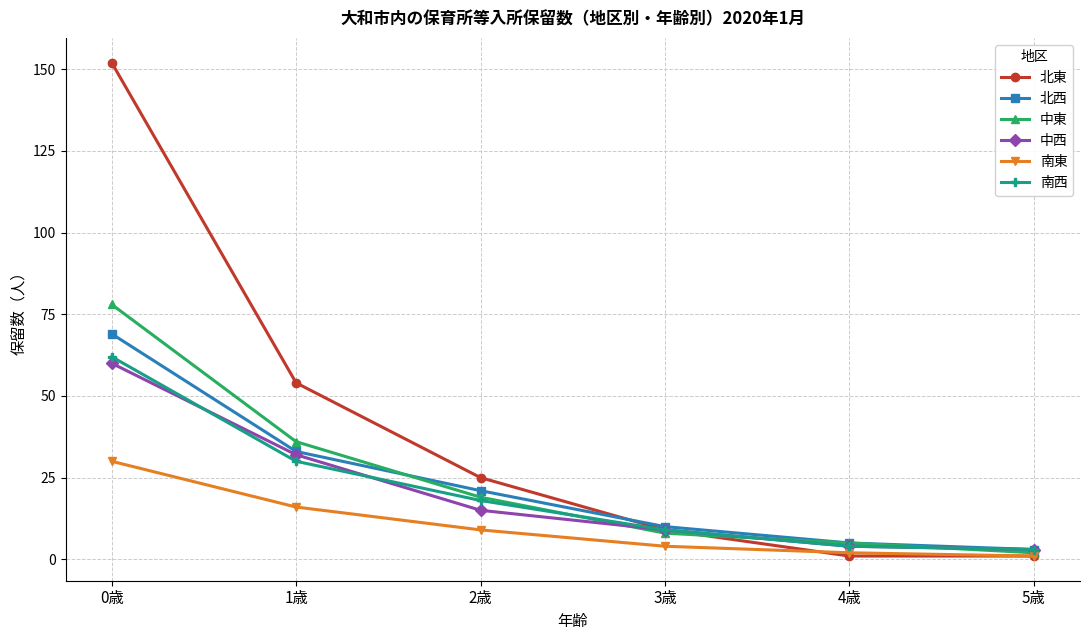

True or false: 北西 and 南東 intersect in this chart.

False